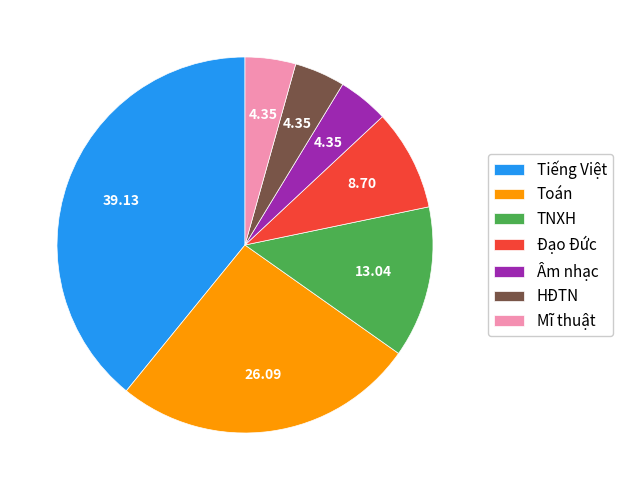

Which slice is the largest?

Tiếng Việt